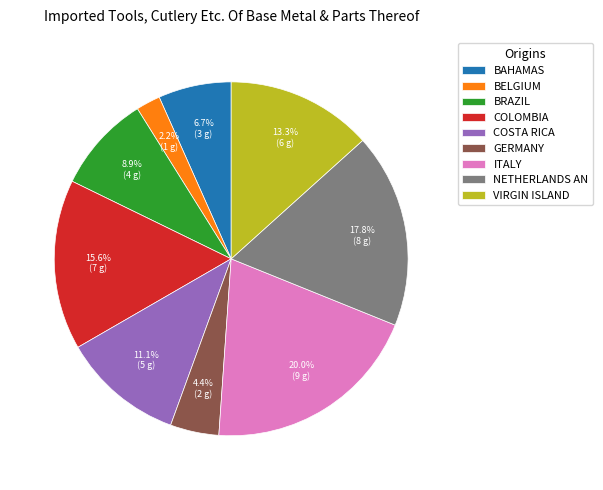

What is the smallest slice in the pie chart?

BELGIUM